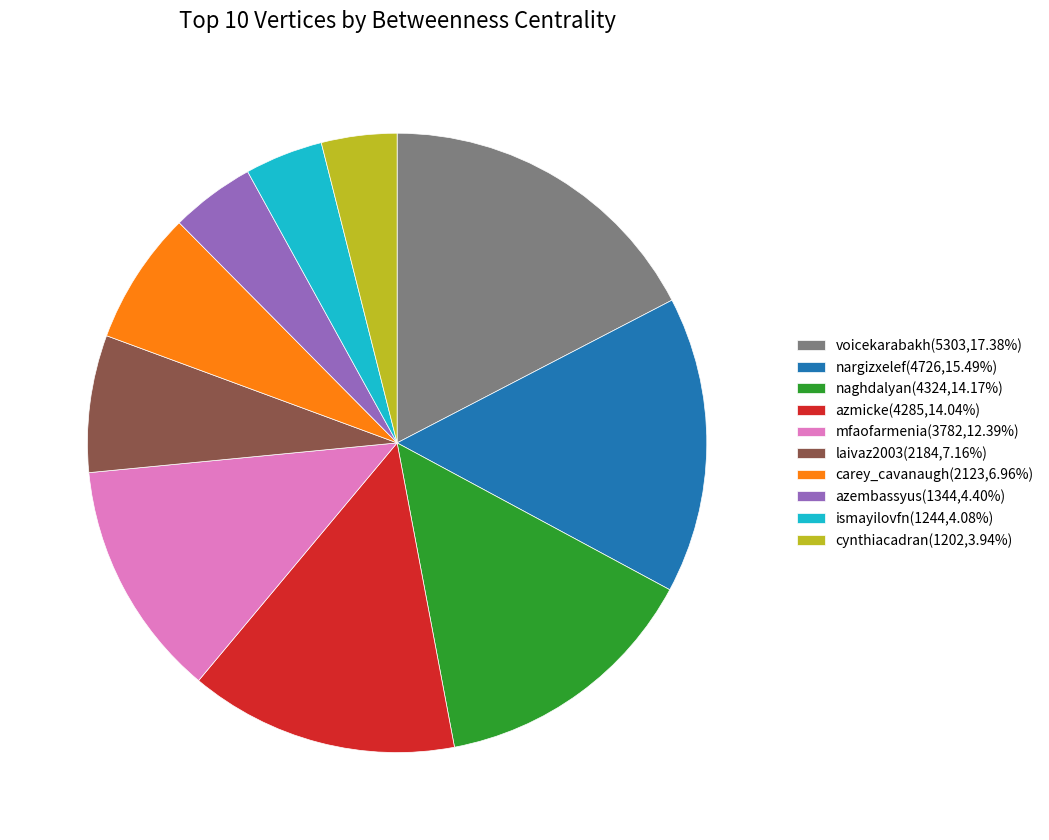

Approximately how many times larger is the value at voicekarabakh(5303,17.38%) compared to carey_cavanaugh(2123,6.96%)?

2.5